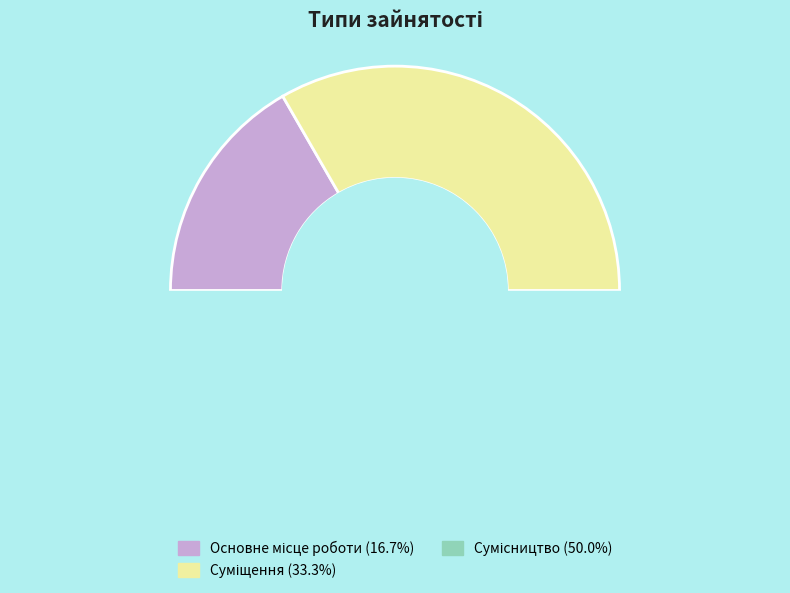

Count the number of slices in the pie.

3